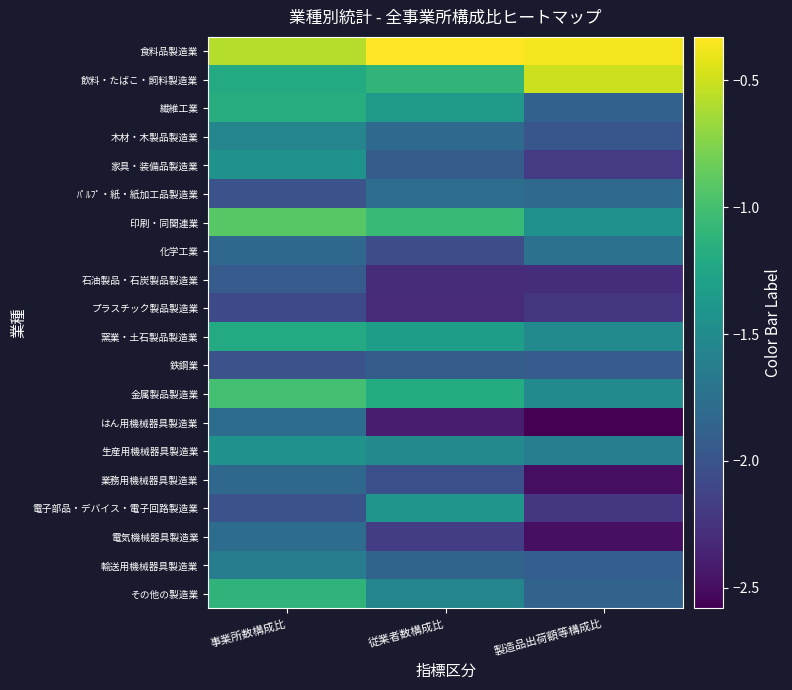

Rank the series at 製造品出荷額等構成比 from lowest to highest value.

はん用機械器具製造業, 業務用機械器具製造業, 電気機械器具製造業, 石油製品・石炭製品製造業, プラスチック製品製造業, 電子部品・デバイス・電子回路製造業, 家具・装備品製造業, 木材・木製品製造業, 鉄鋼業, 輸送用機械器具製造業, 繊維工業, その他の製造業, ﾊﾟﾙﾌﾟ・紙・紙加工品製造業, 化学工業, 生産用機械器具製造業, 窯業・土石製品製造業, 金属製品製造業, 印刷・同関連業, 飲料・たばこ・飼料製造業, 食料品製造業